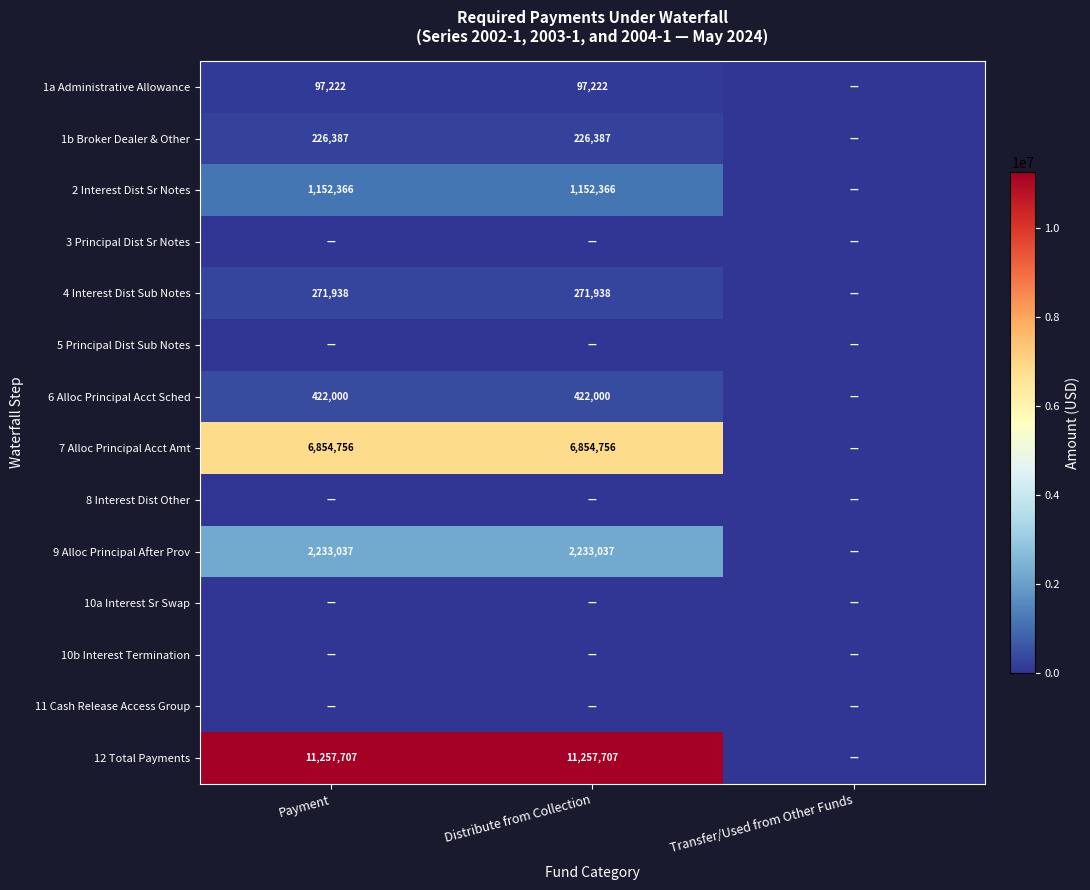

Is it true that 4 Interest Dist Sub Notes equals 271938 at Payment?

True